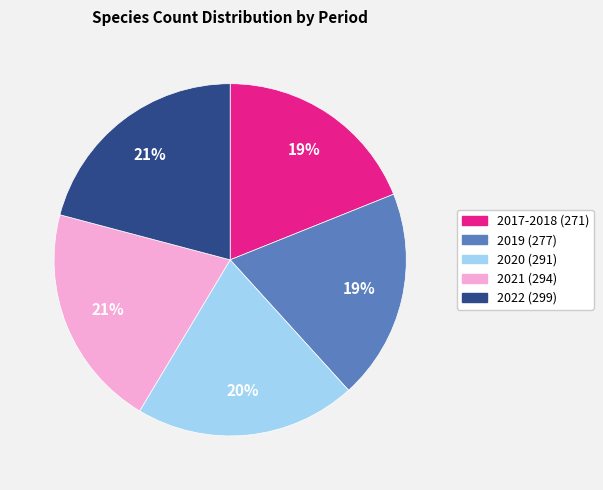

Which has a higher value, 2022 (299) or 2019 (277)?

2022 (299)